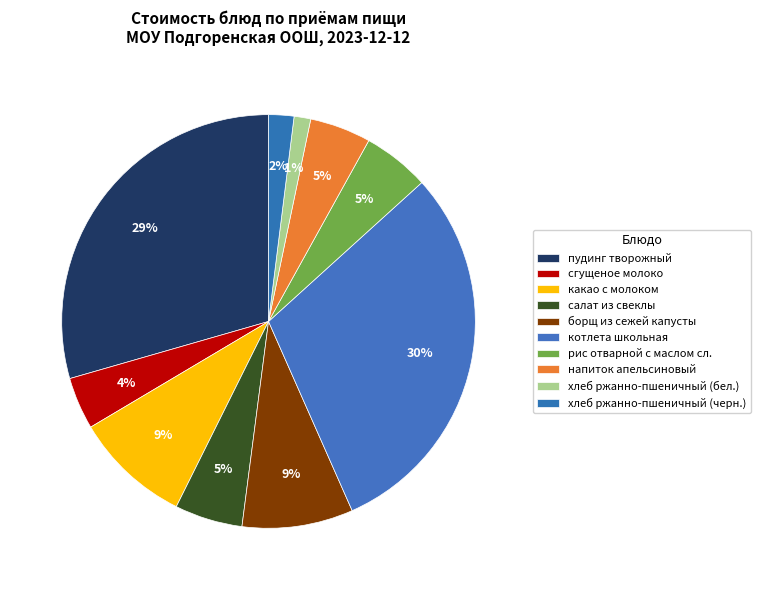

To the nearest percent, what portion does борщ из сежей капусты represent?

9%